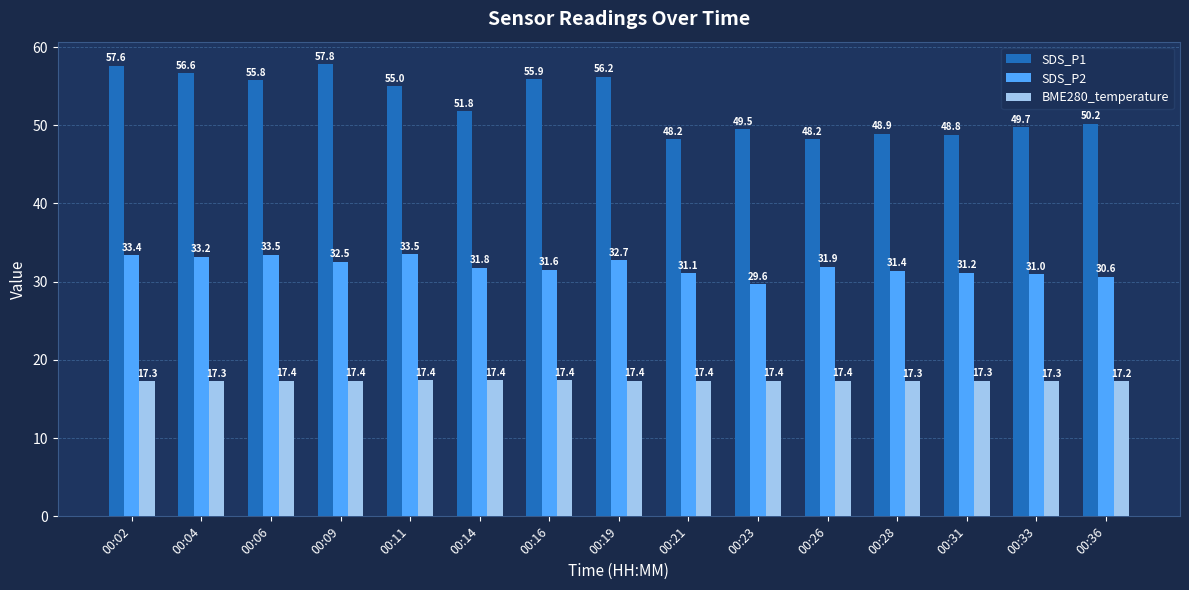

List the series in order of their overall mean, lowest first.

BME280_temperature, SDS_P2, SDS_P1